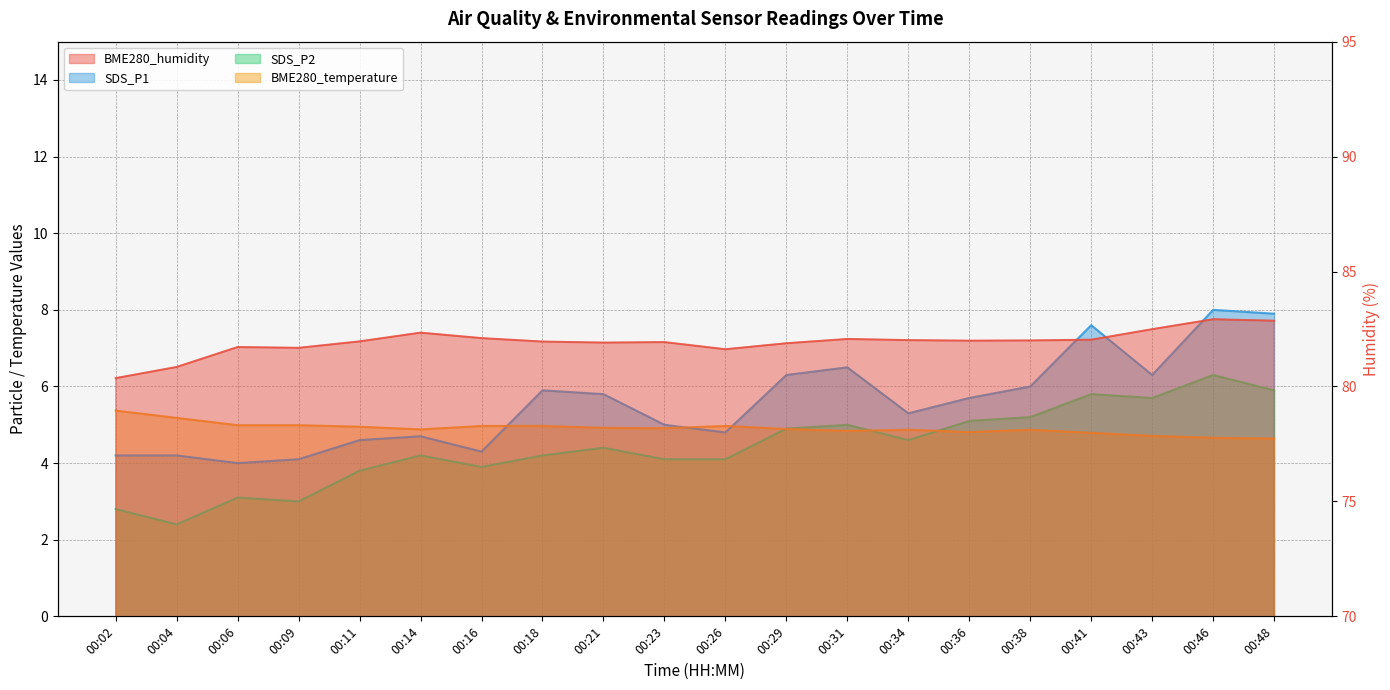

Does the chart display data point markers on the line(s)?

No